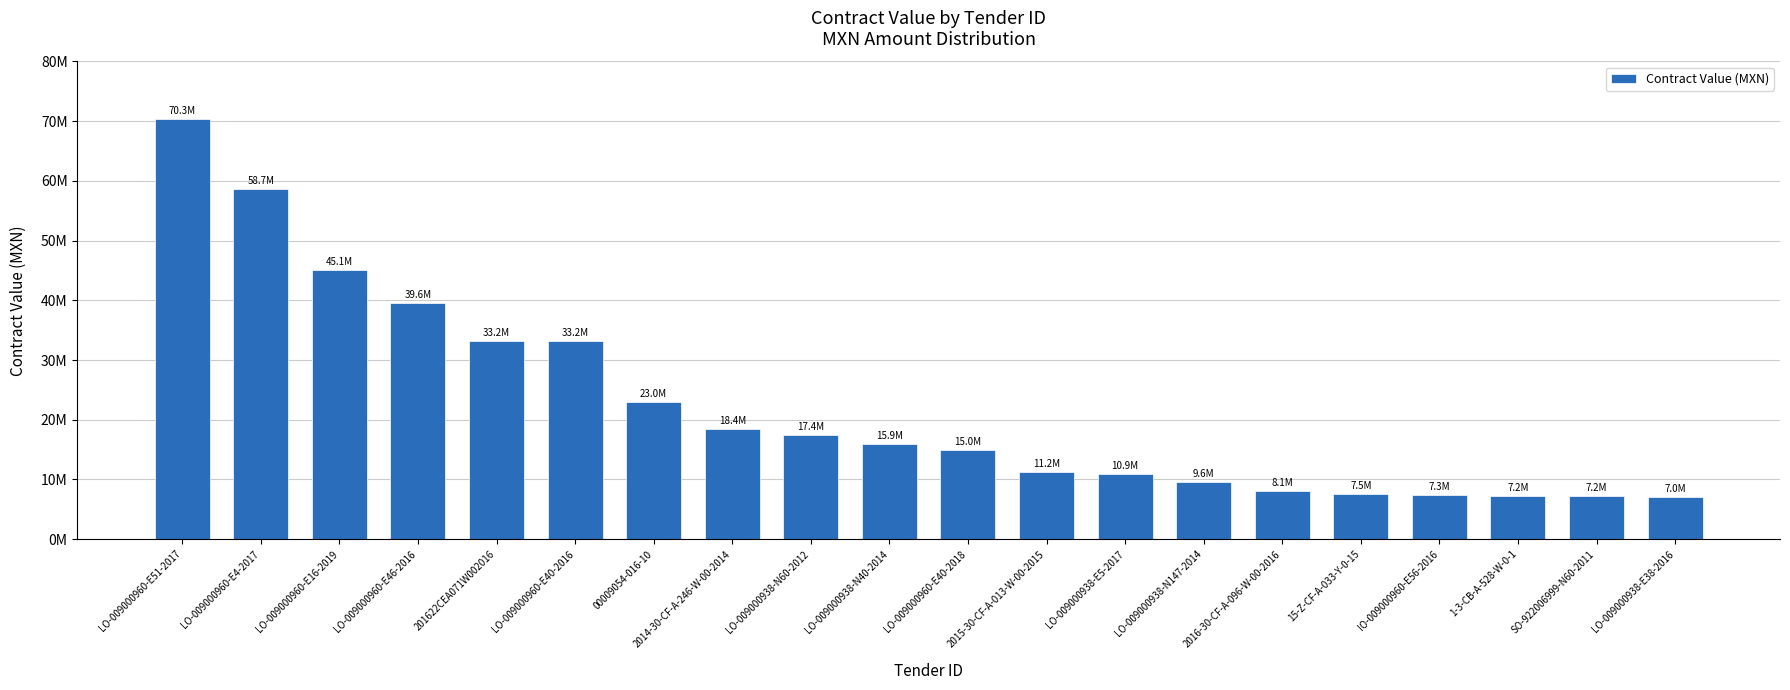

Are the bars horizontal?

No